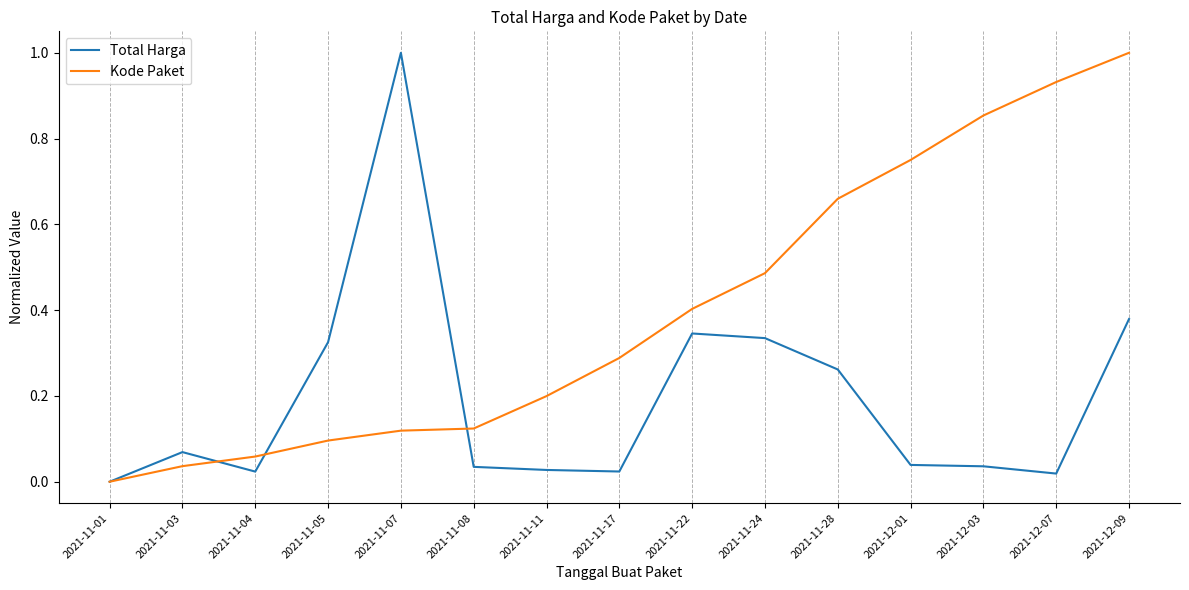

True or false: Total Harga has a value of 0.0 at 2021-11-01.

True